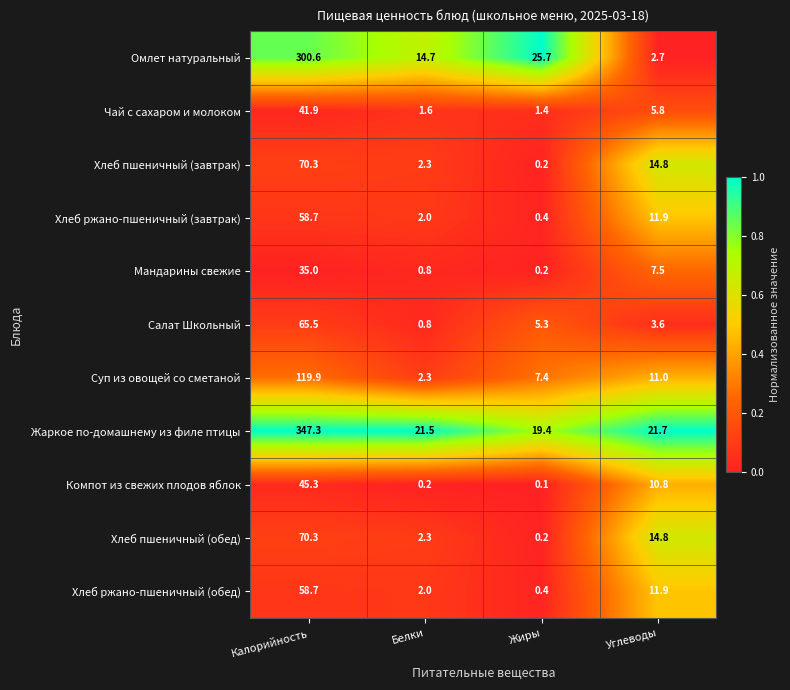

What is the sum of all Салат Школьный values?

75.2